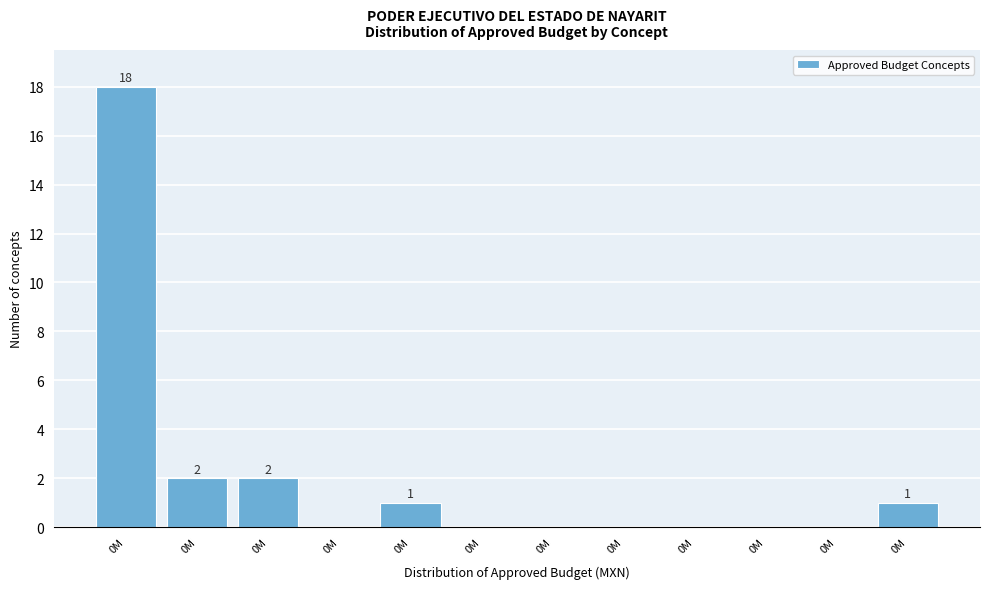

Count the number of categories in the chart.

12